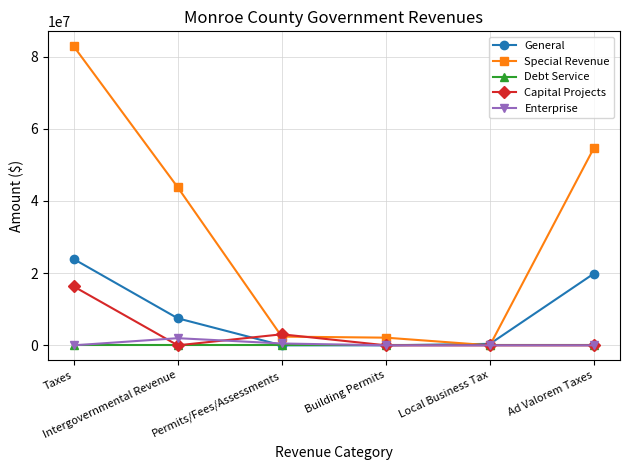

What is the maximum value for Special Revenue?

82878131